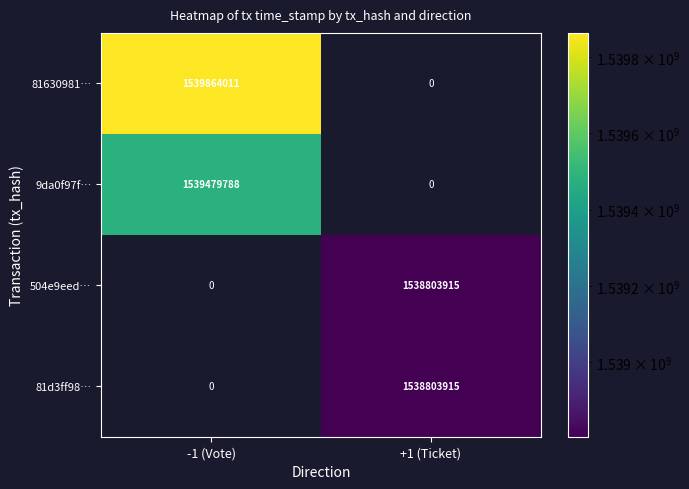

True or false: 81d3ff98… has a value of 1538803915 at +1 (Ticket).

True